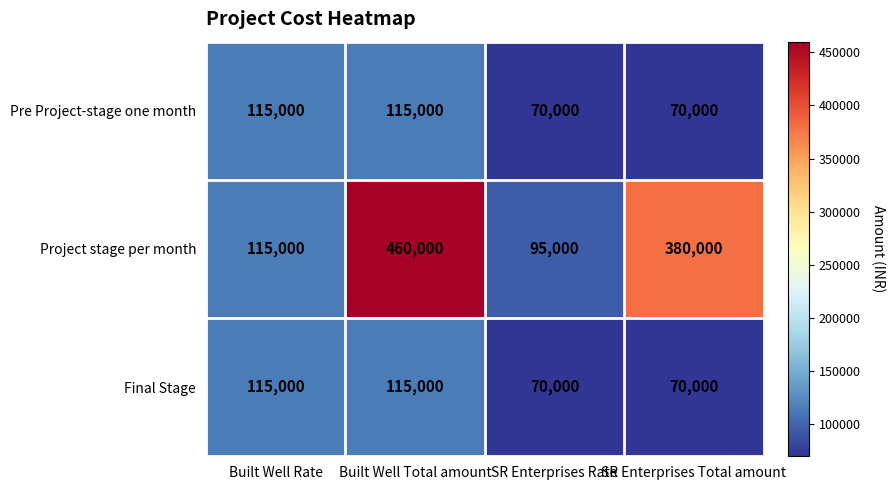

What is the approximate value of Final Stage at SR Enterprises Rate, to the nearest 100?

70000